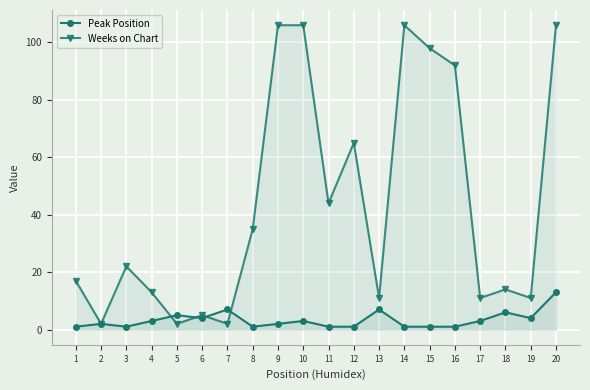

How many intersections are there between Peak Position and Weeks on Chart?

4